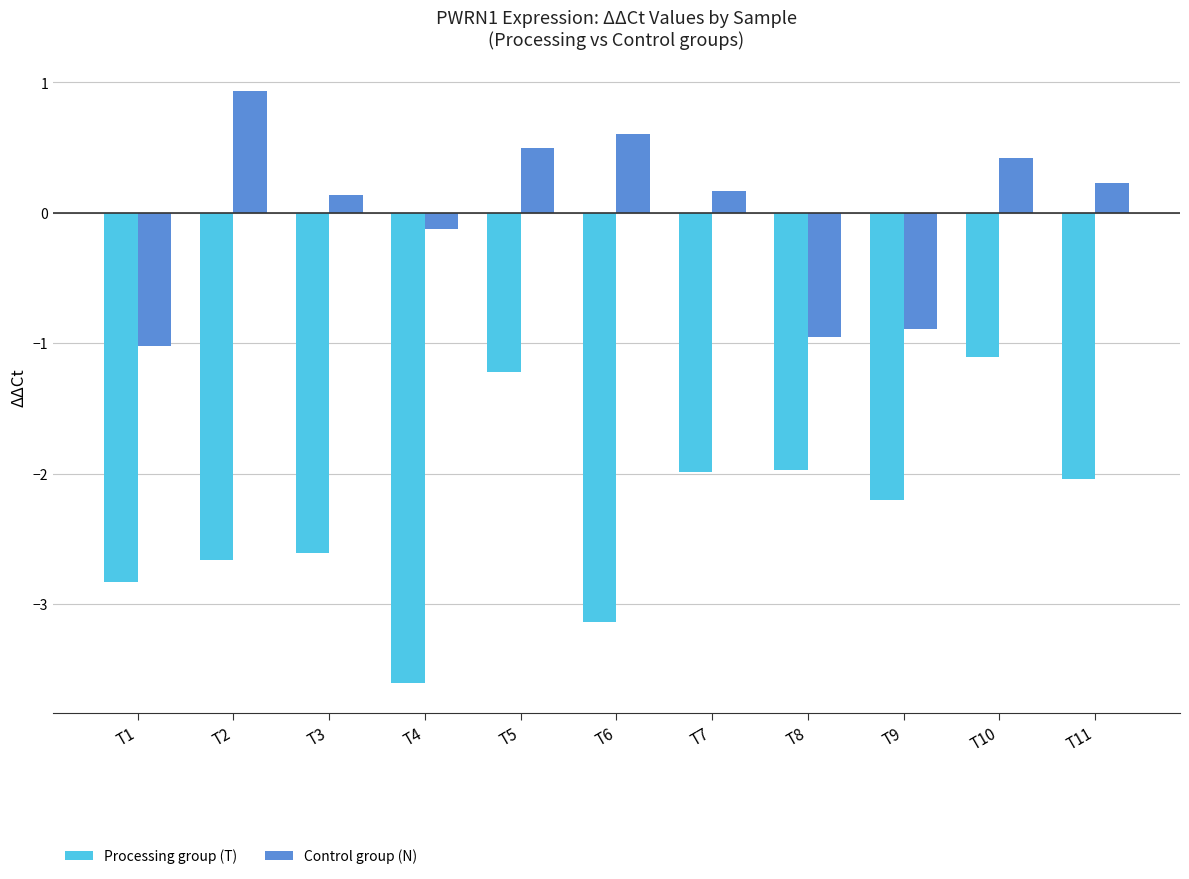

Rank the series at T2 from highest to lowest value.

Control group (N), Processing group (T)